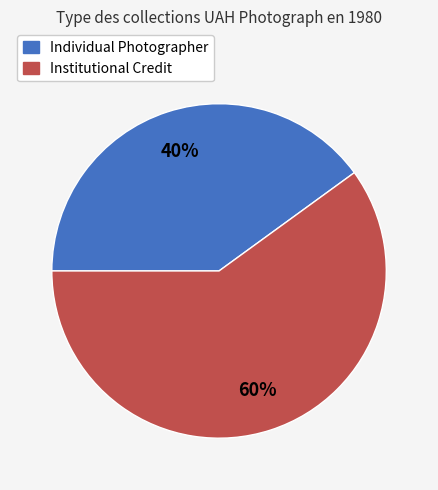

Is there a majority slice in this chart?

Yes